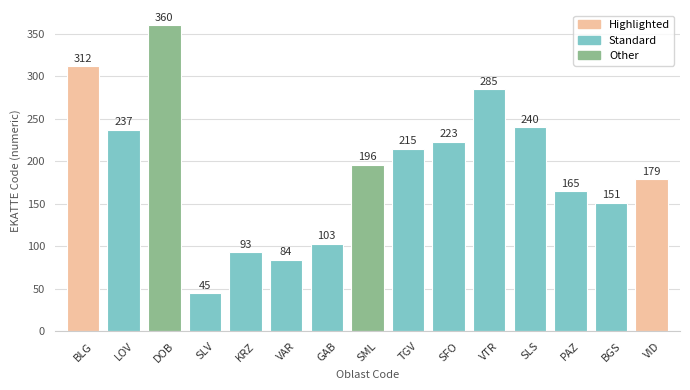

Reading right to left, what are all the values shown in this chart?

VID=179	BGS=151	PAZ=165	SLS=240	VTR=285	SFO=223	TGV=215	SML=196	GAB=103	VAR=84	KRZ=93	SLV=45	DOB=360	LOV=237	BLG=312